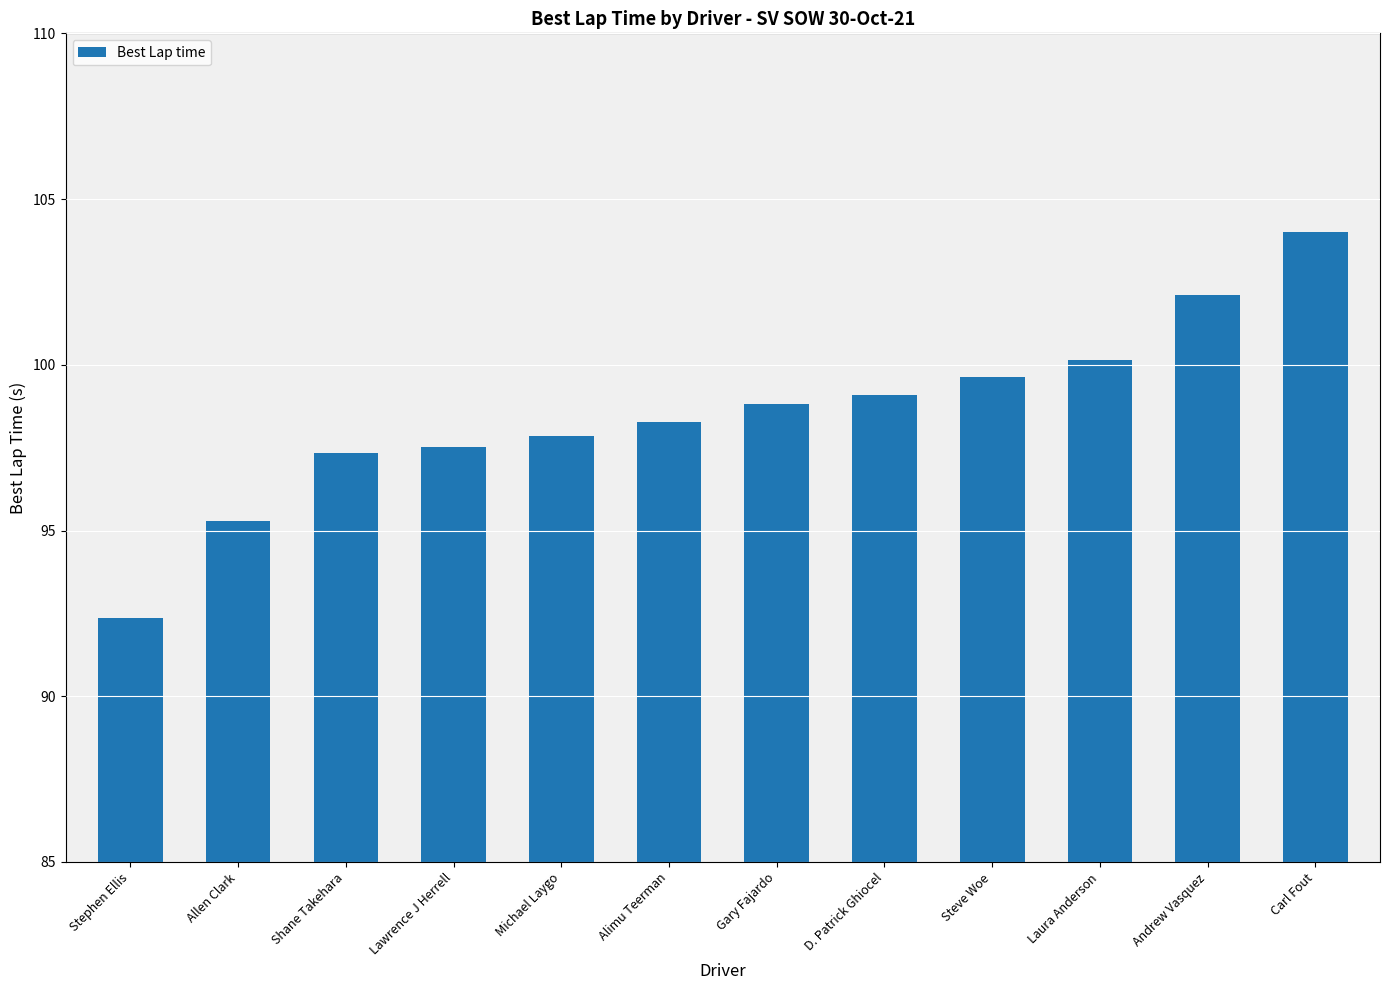

At which label does the data first exceed 98?

Alimu Teerman